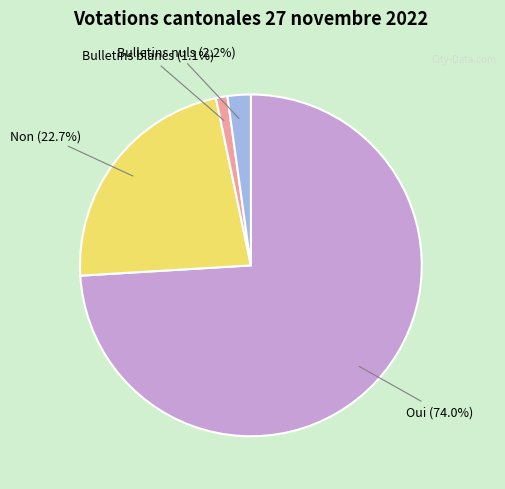

Is it true that Bulletins nuls is 2% of the pie?

True